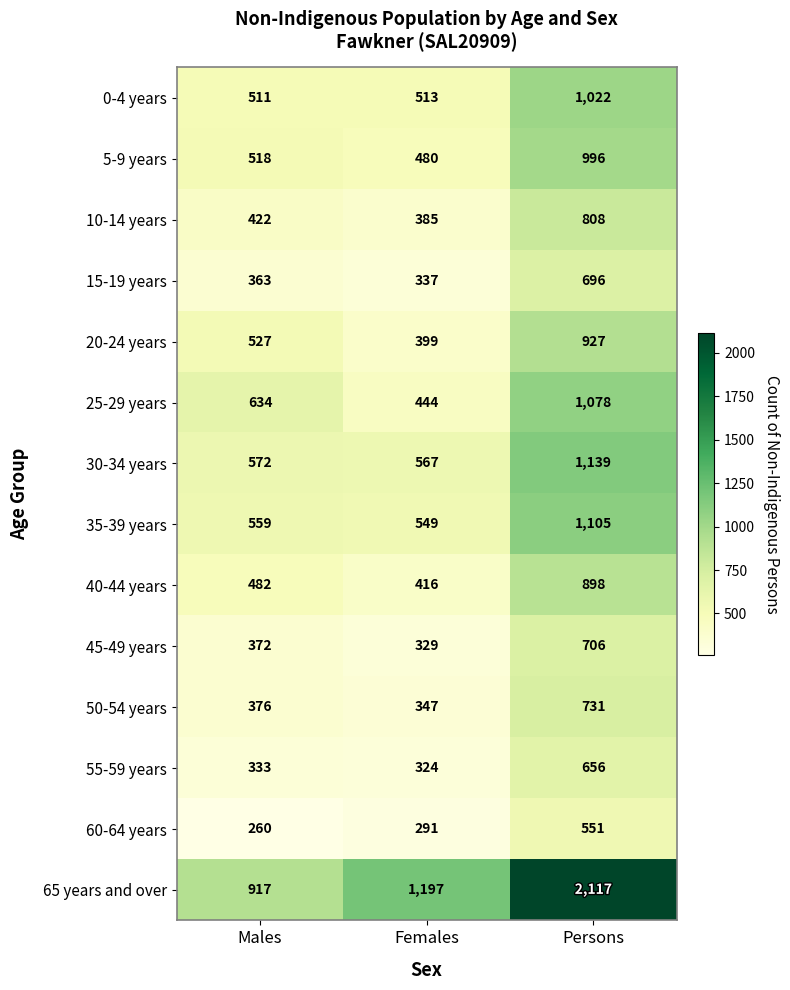

What is the smallest value displayed?

260